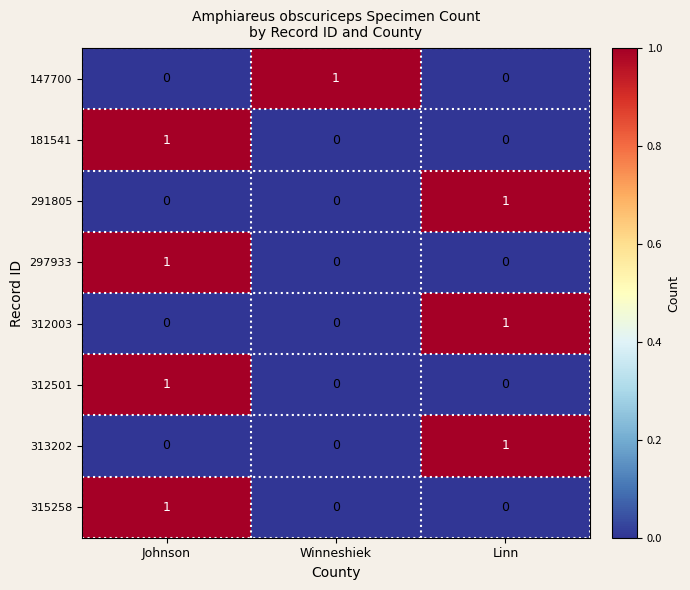

What is the total value across all series at Linn?

3